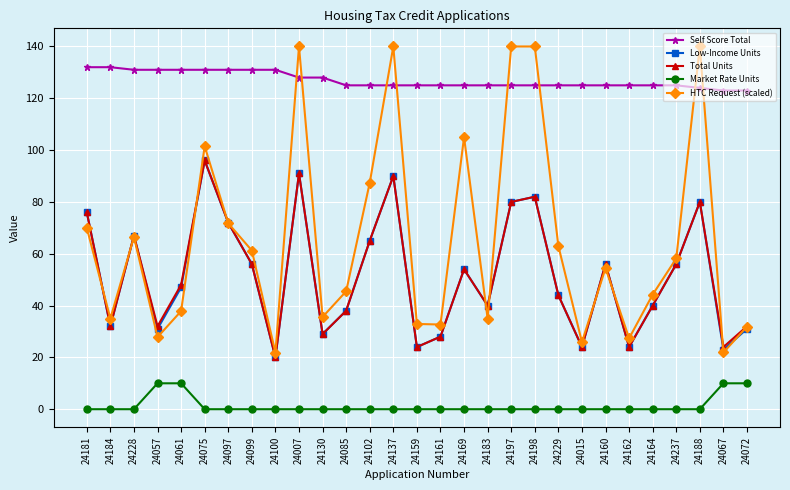

Which series has the largest range (max minus min)?

HTC Request (scaled)